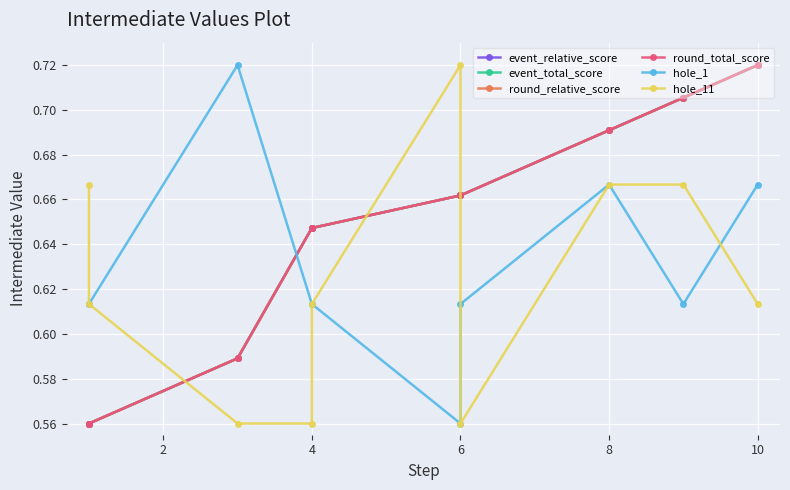

How many interior local peaks does the hole_11 series have?

1